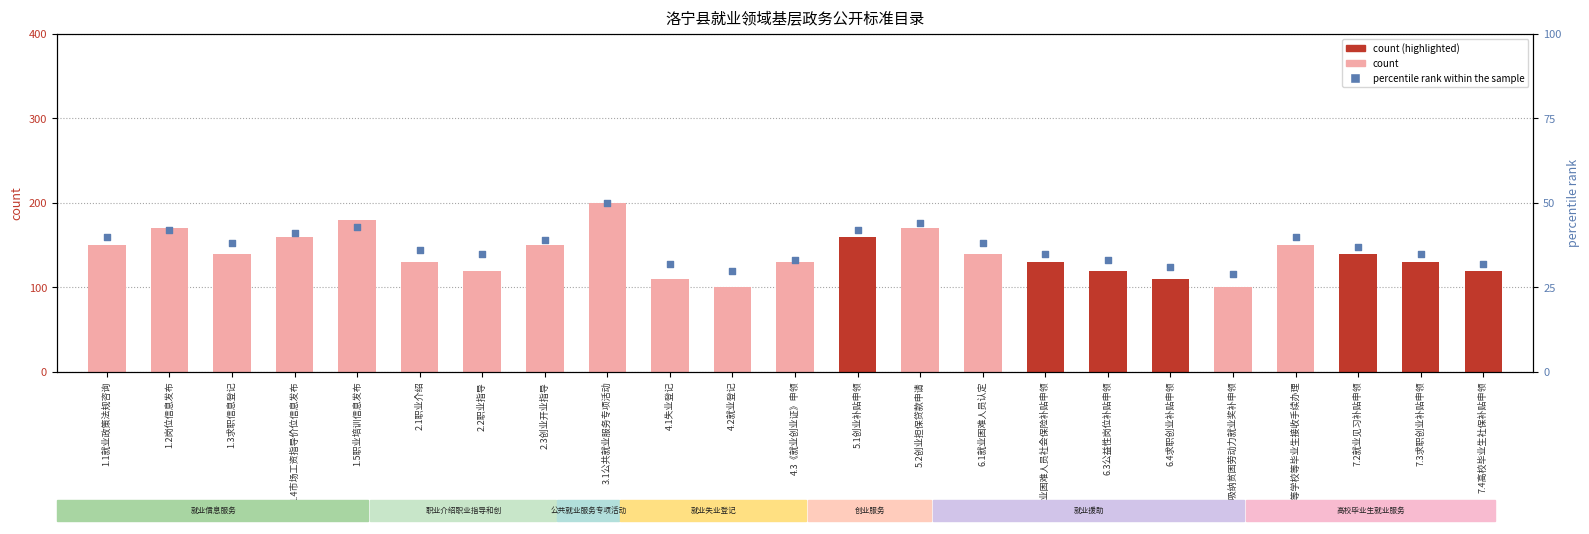

Which series contains the lowest Y value?

percentile rank within the sample